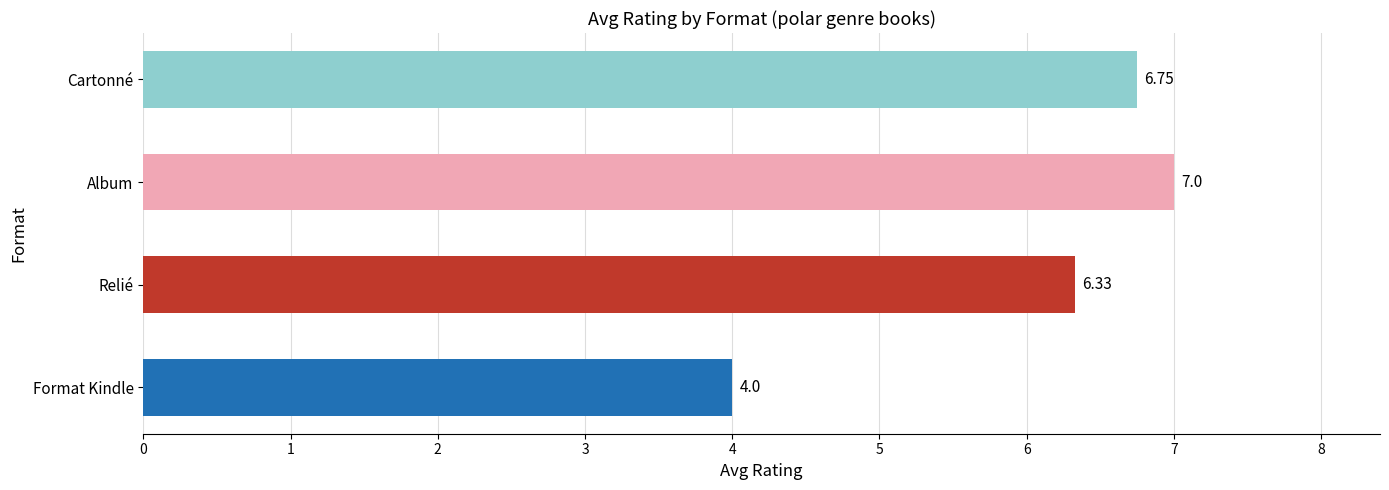

What is the sum of all values?

24.1